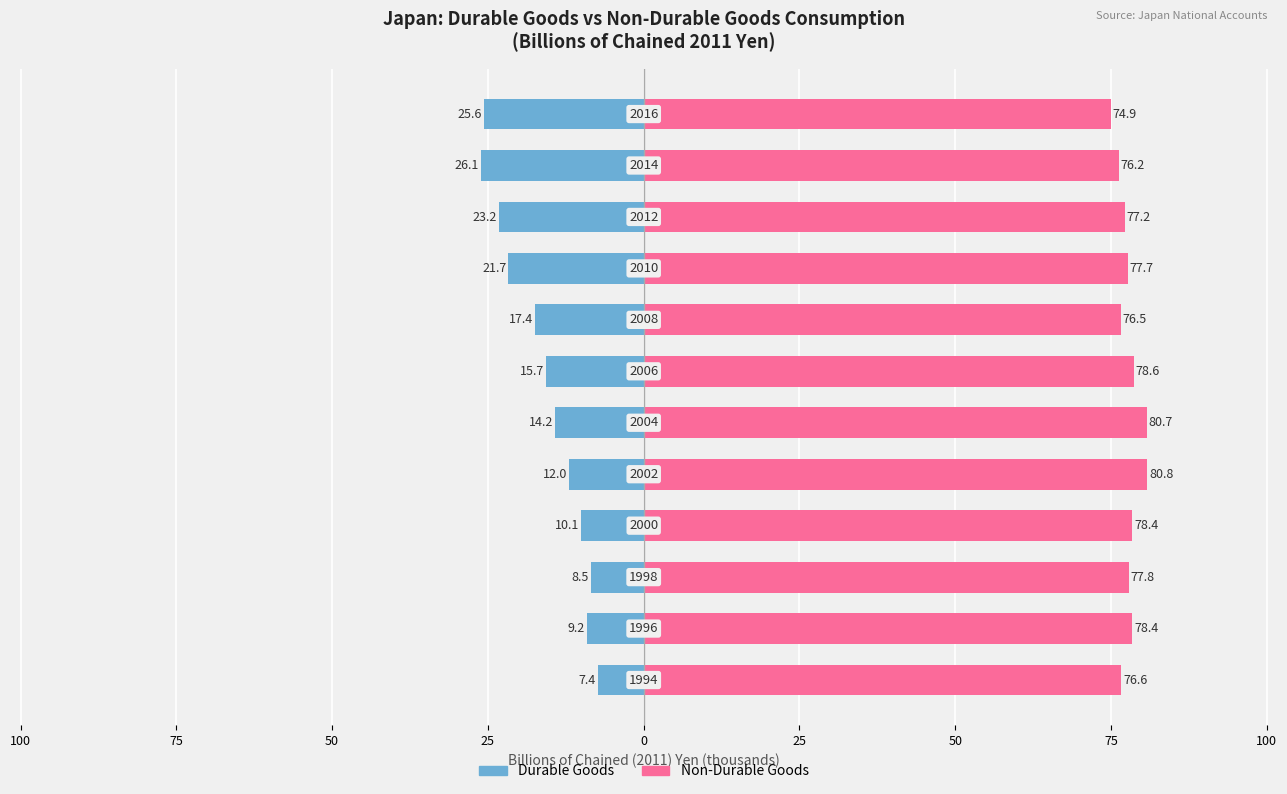

True or false: Non-Durable Goods has a value of 74.9 at 11.

True